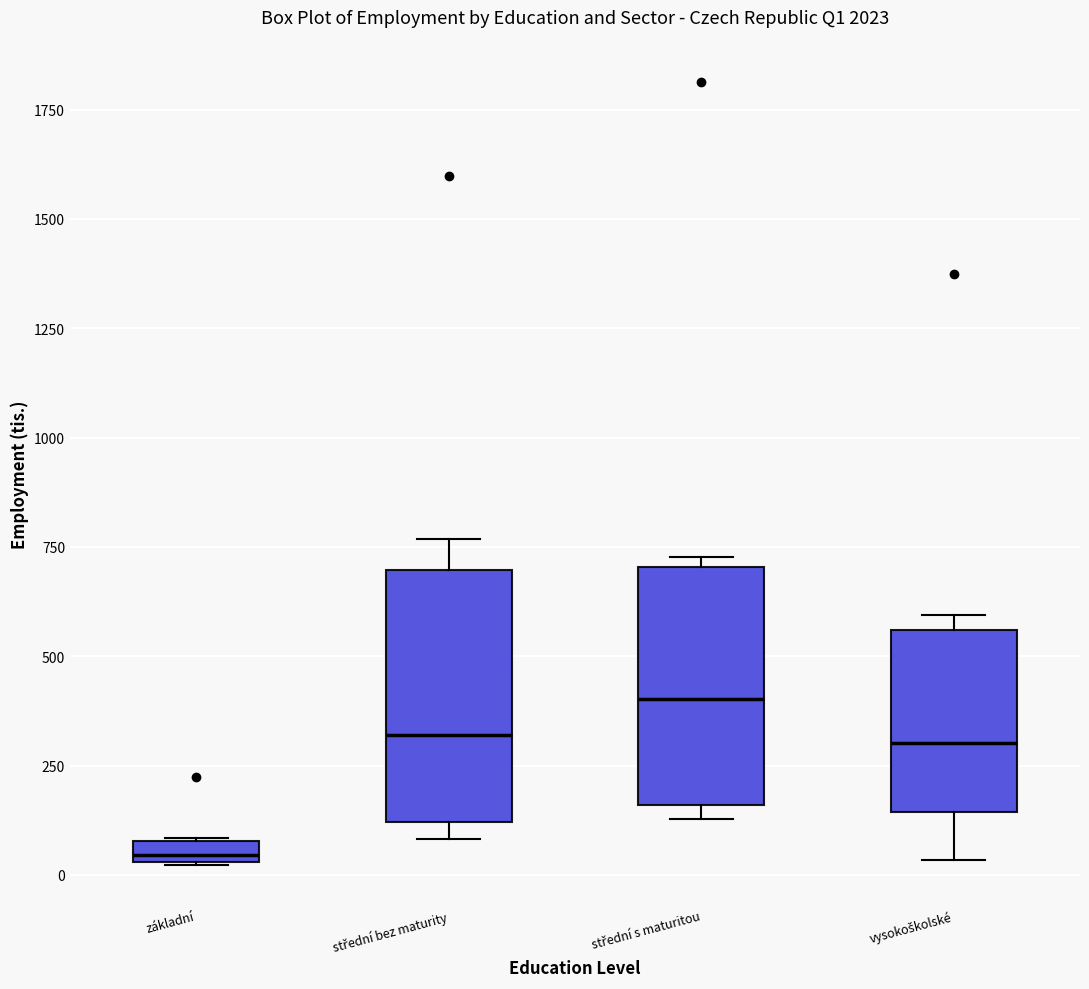

Where is the lower edge of the box for vysokoškolské on the y-axis? The values are not printed on the chart, so give them approximately, as read against the axis.

150